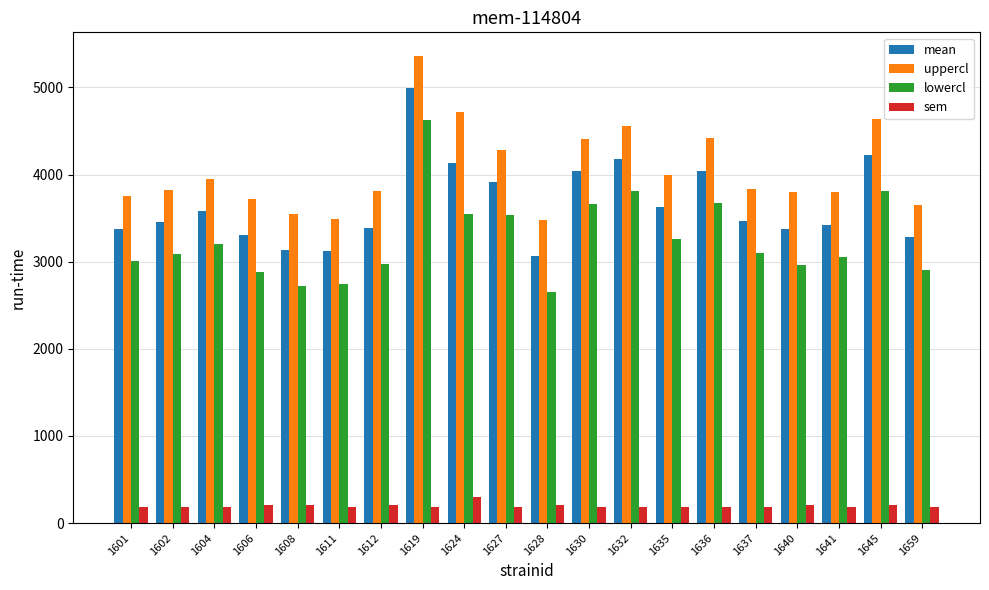

What is the approximate value of sem at 1637?

186.7